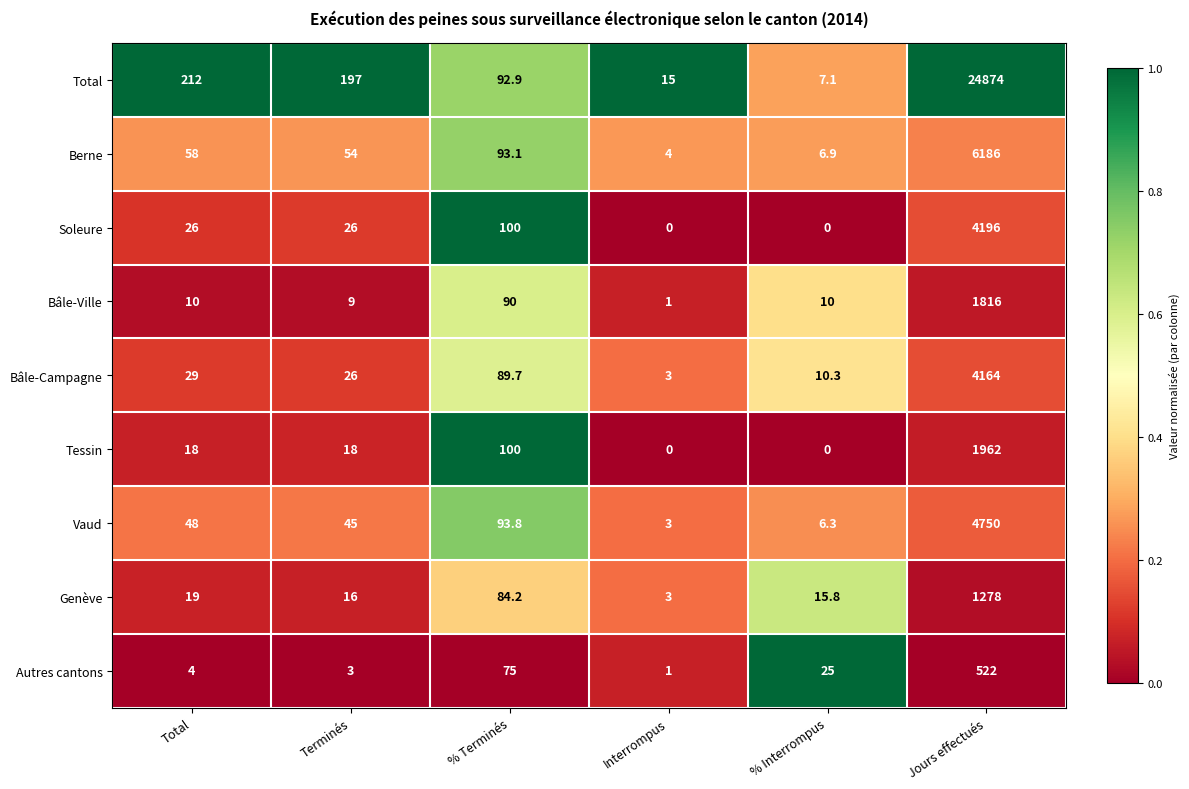

Where is Autres cantons nearest to the value 261?

% Terminés